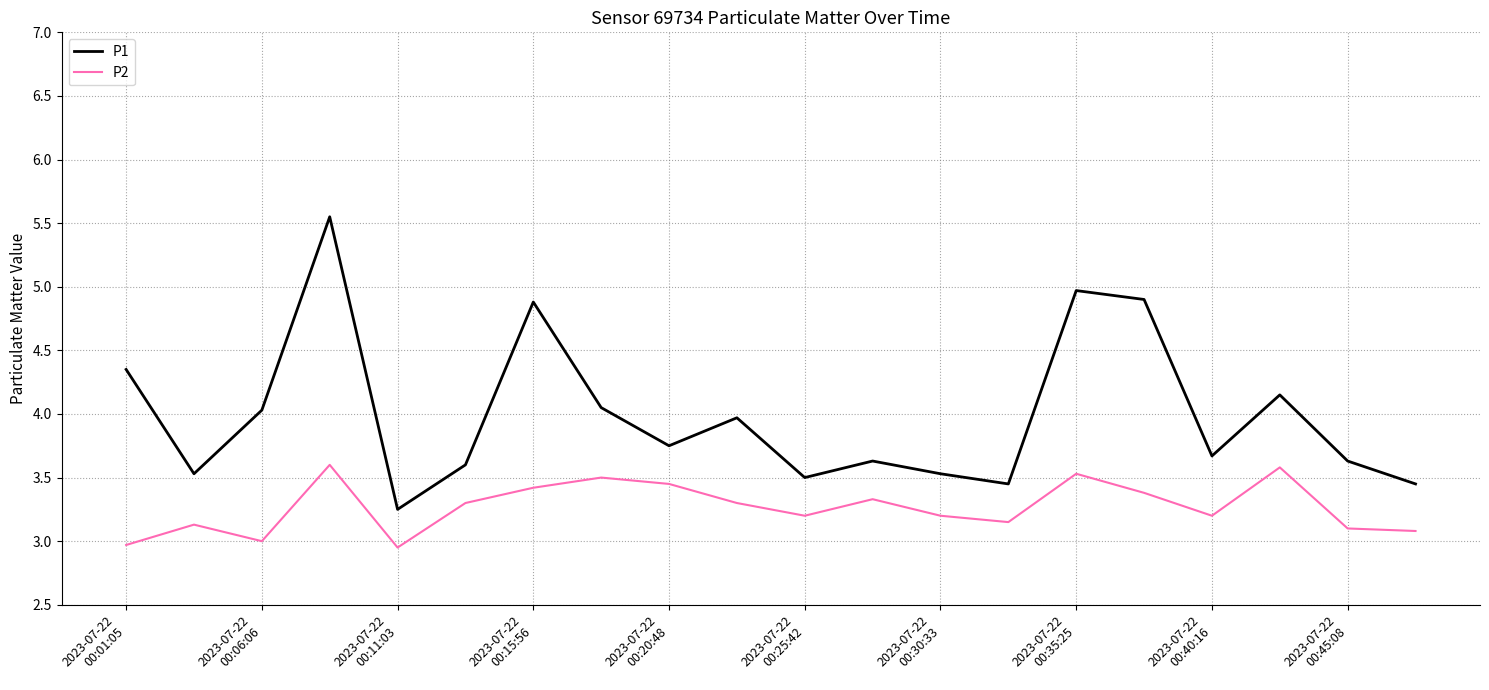

Rank the series by their average value, from highest to lowest.

P1, P2